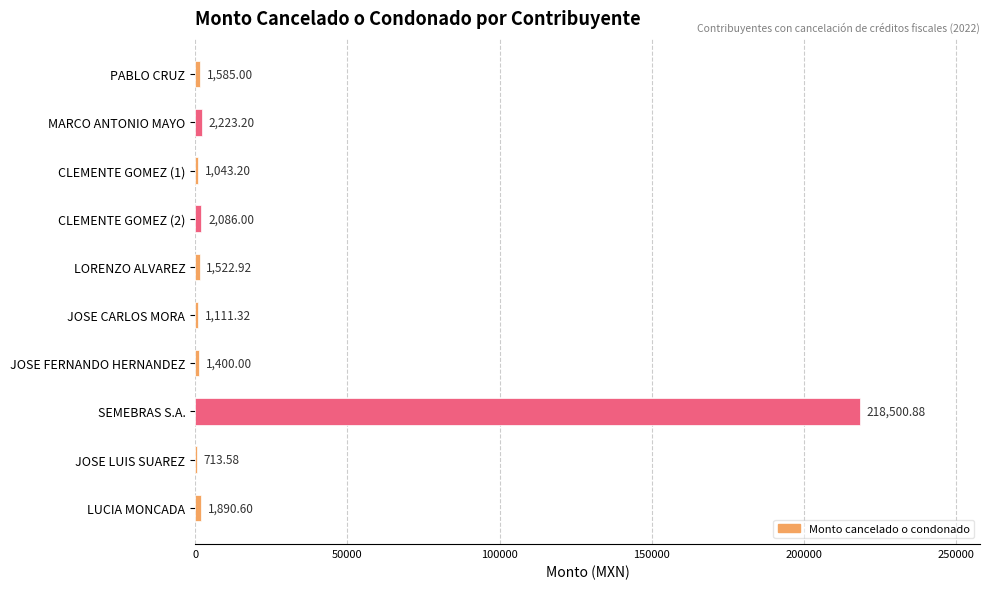

Which label corresponds to the largest value in the chart?

SEMEBRAS S.A.